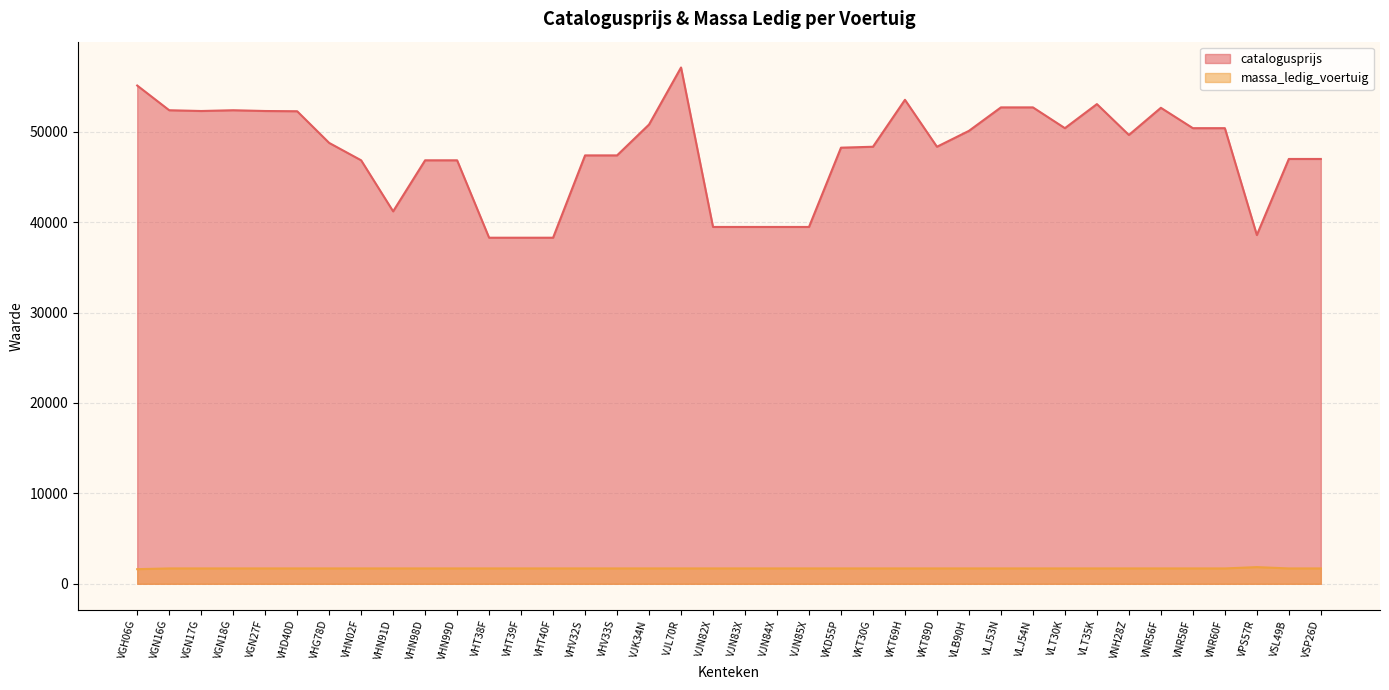

Count the number of data series in this chart.

2